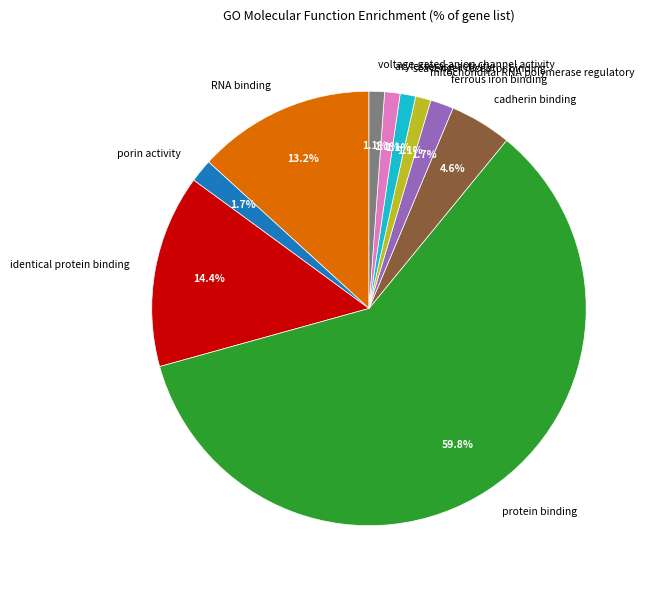

The scavenger receptor binding slice represents 11% of the pie. True or false?

False